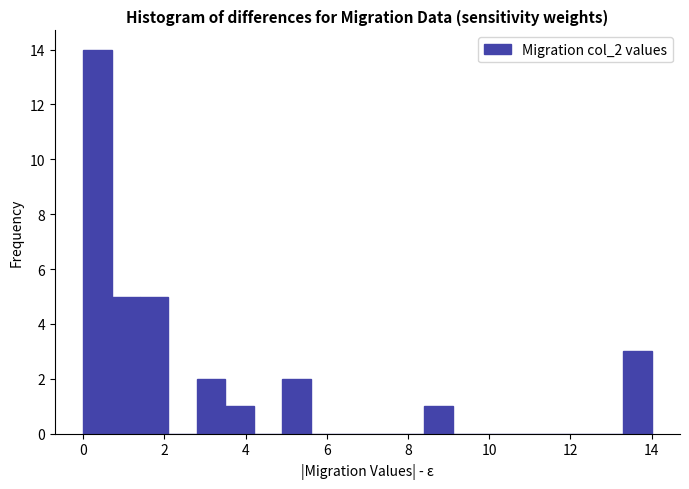

Around what value on the x-axis is the tallest bar? Give the approximate position of its centre, as read against the axis.

0.4